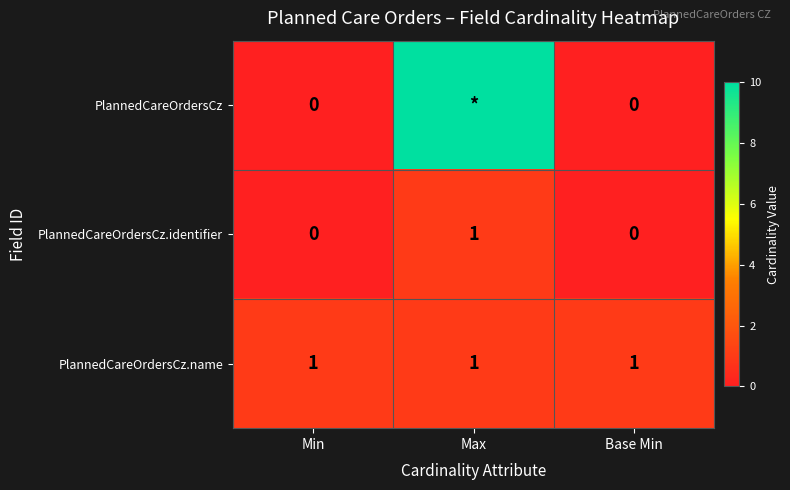

What is the maximum value for PlannedCareOrdersCz.name?

1